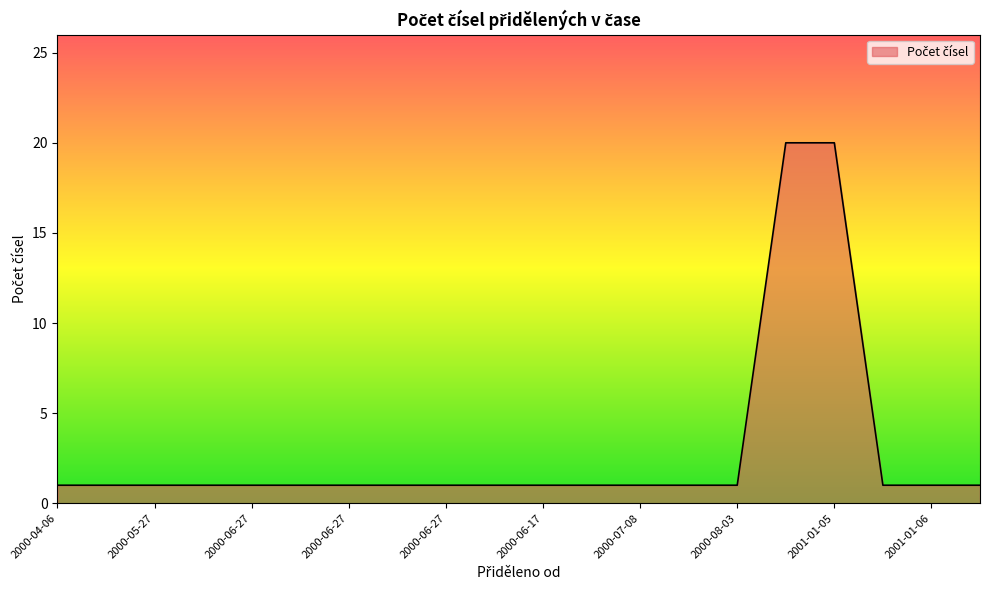

What is the greatest value displayed?

20